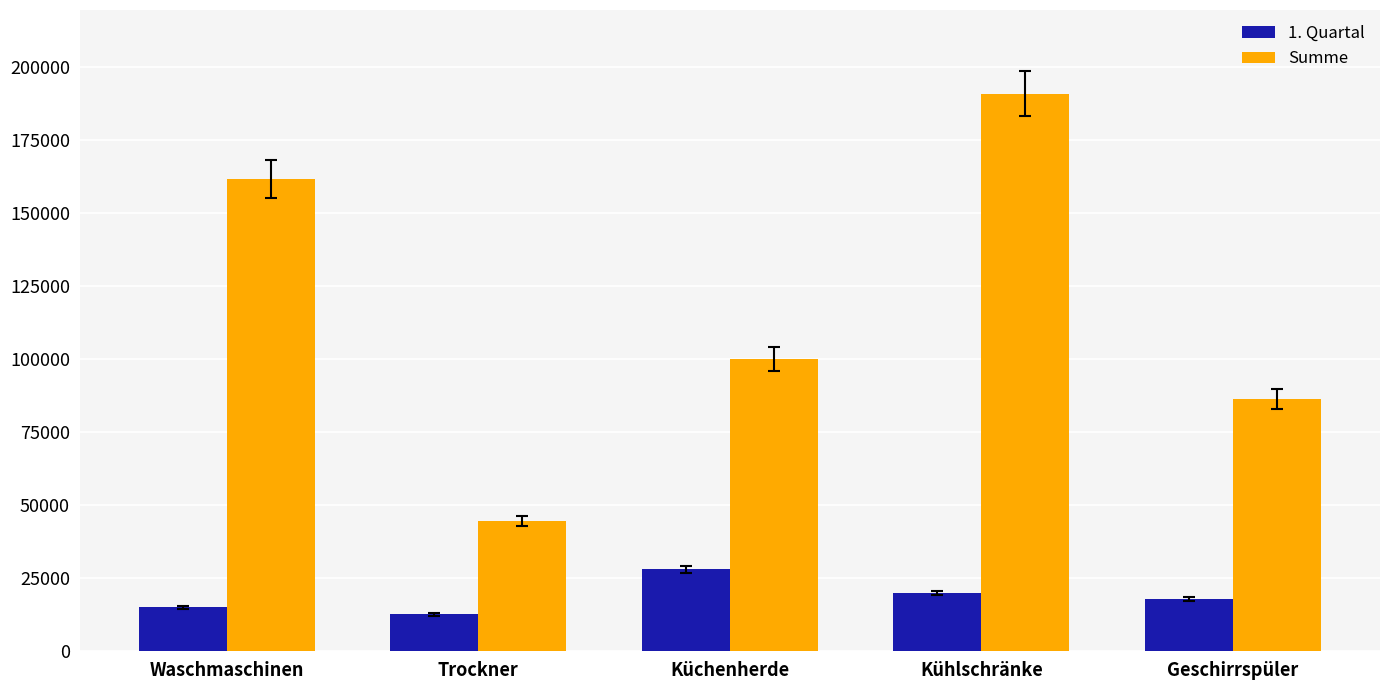

The value of Summe at Waschmaschinen is 69466. True or false?

False